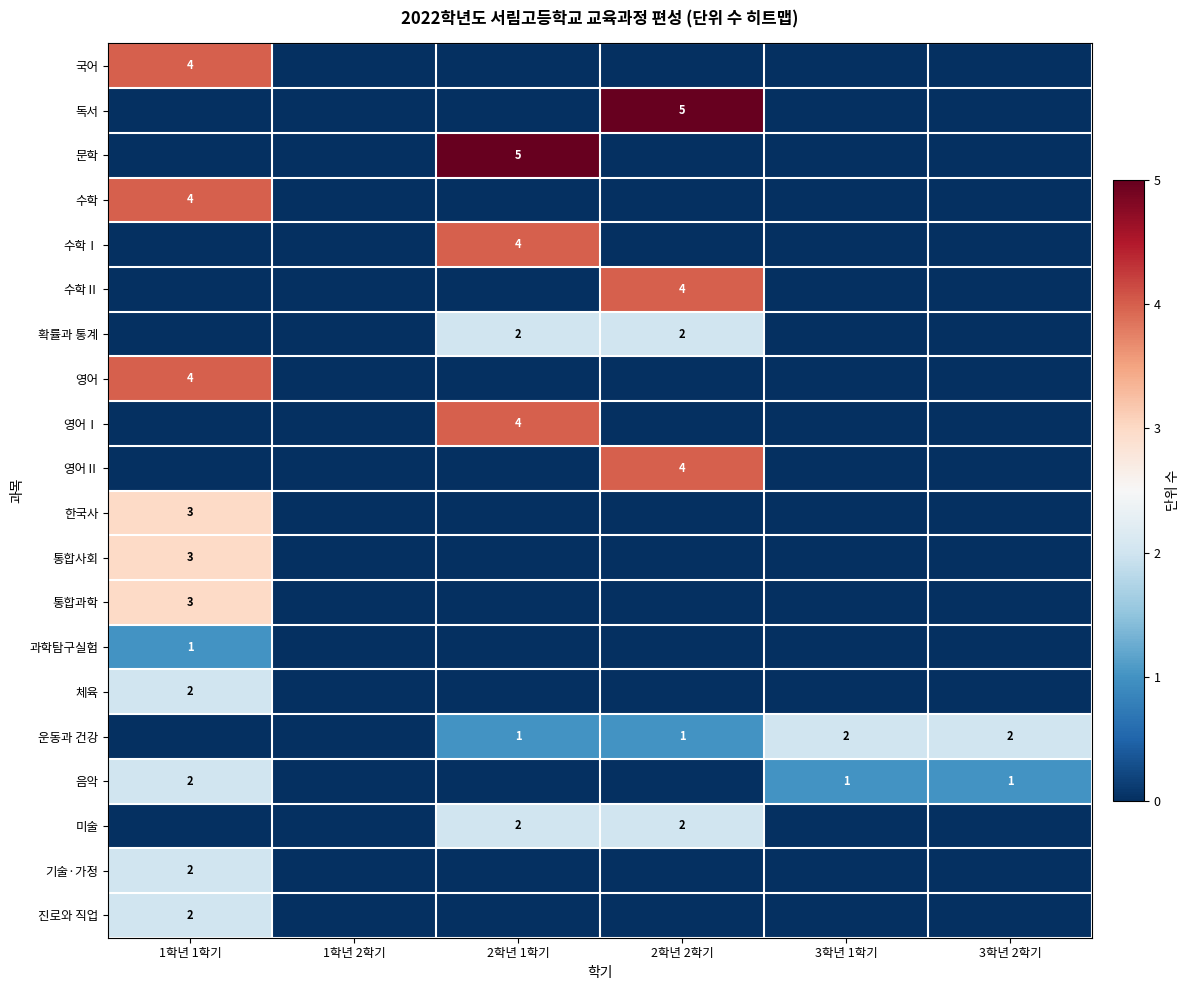

The 운동과 건강 series shows 2 at 3학년 1학기. True or false?

True